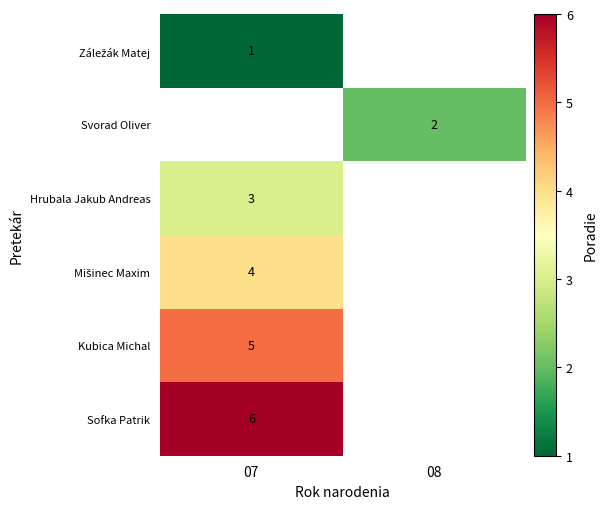

How many categories are shown in the chart?

2